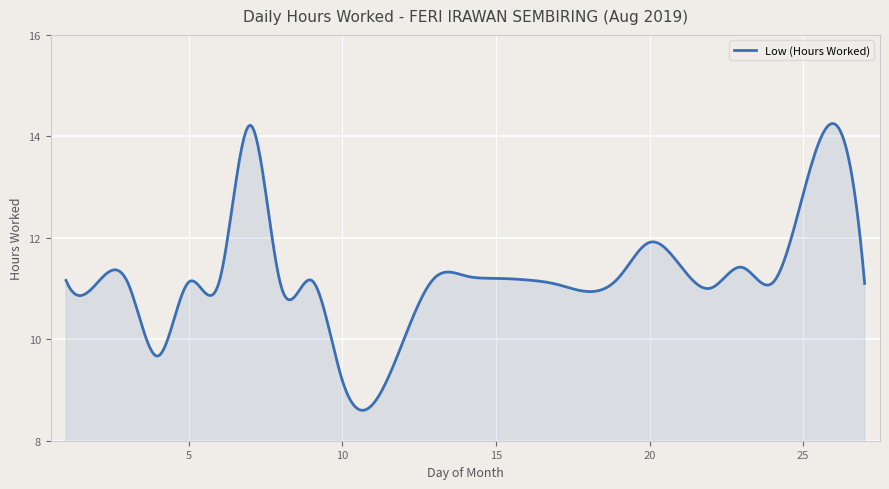

What is the minimum value shown in the chart?

8.6